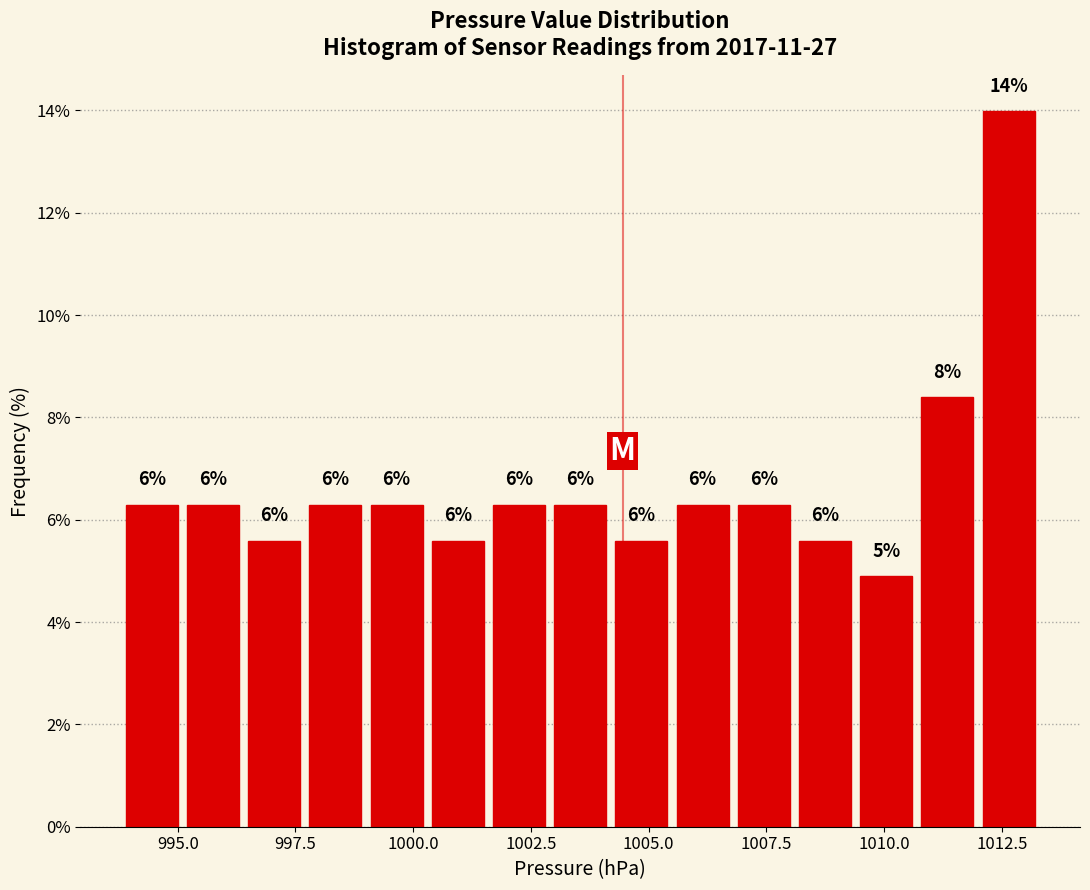

Around what value on the x-axis is the tallest bar? Give the approximate position of its centre, as read against the axis.

1012.5